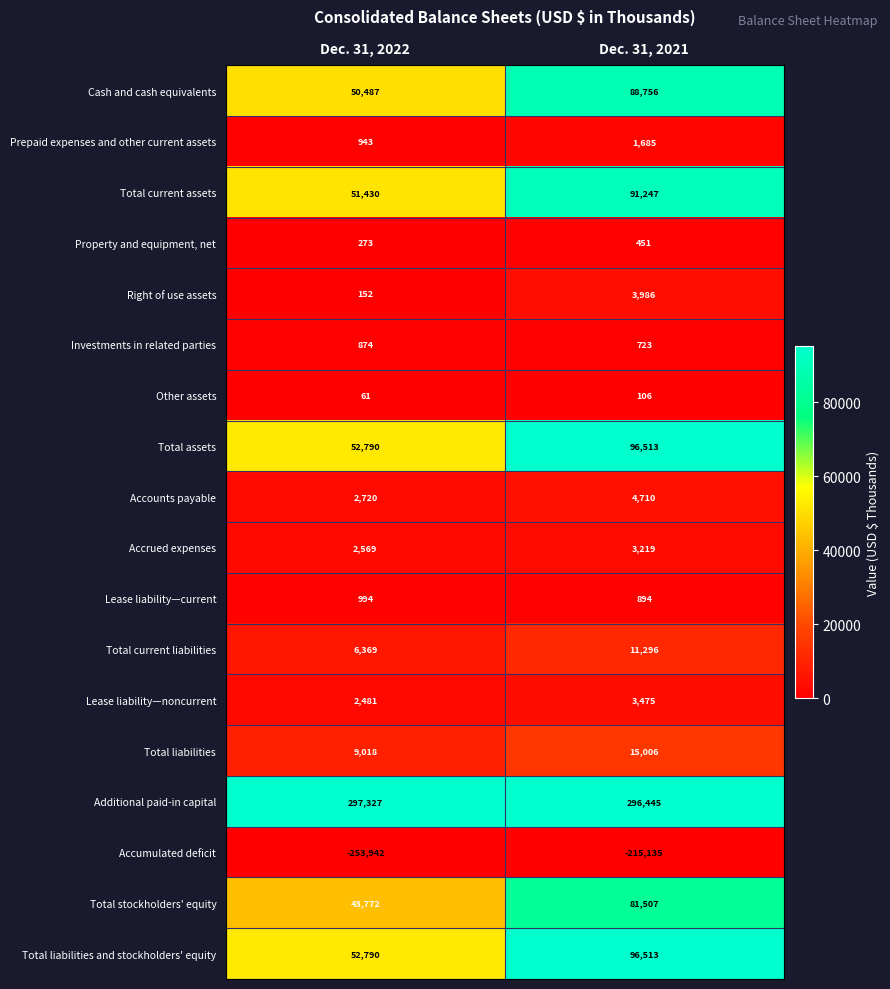

Which series has the largest total across all categories?

Additional paid-in capital